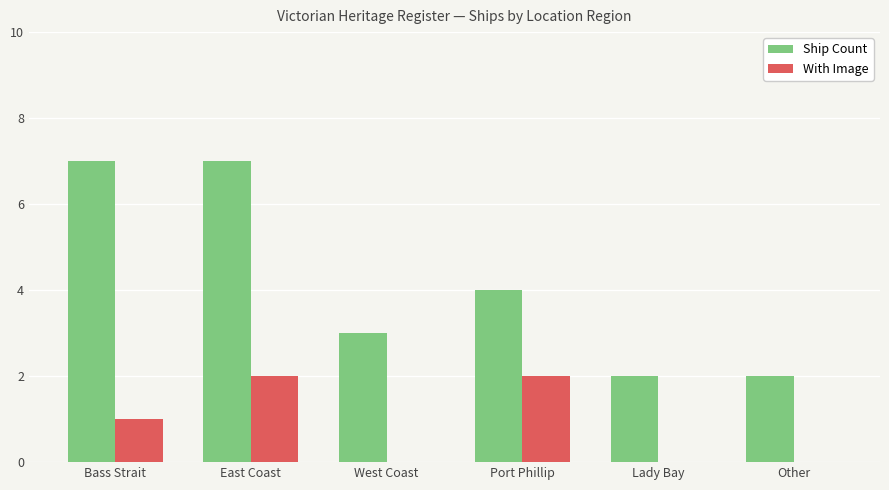

How many groups of bars are there?

6